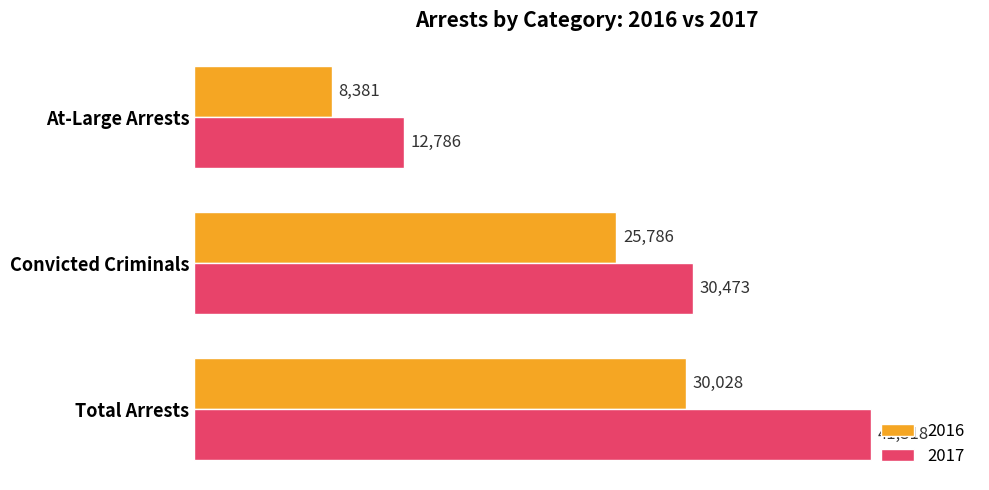

What is the difference between the 2017 values at Total Arrests and Convicted Criminals?

10845